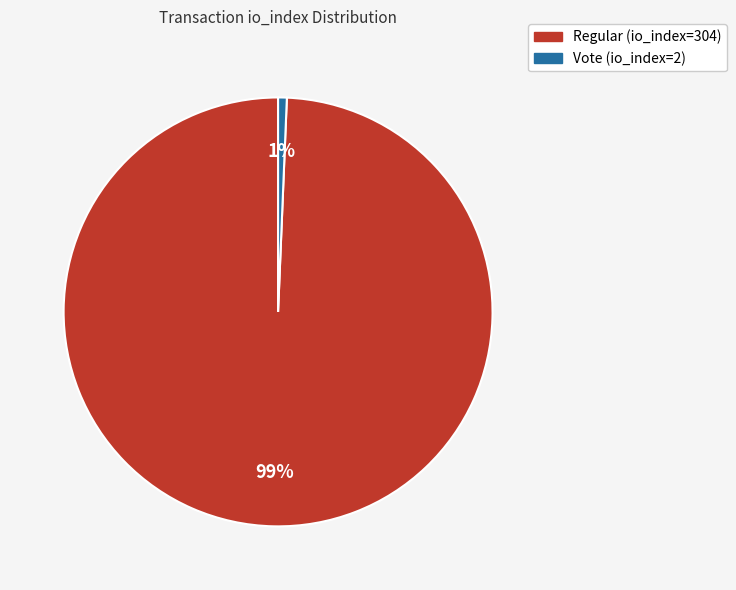

To the nearest percent, what is the combined percentage of Vote (io_index=2) and Regular (io_index=304)?

100%